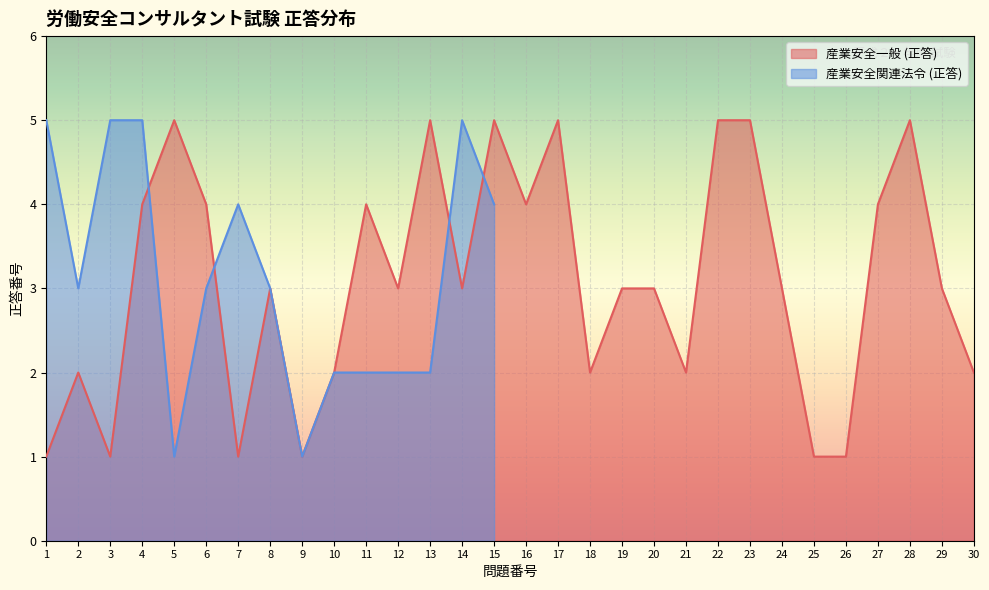

Where does the data first go above 3?

4